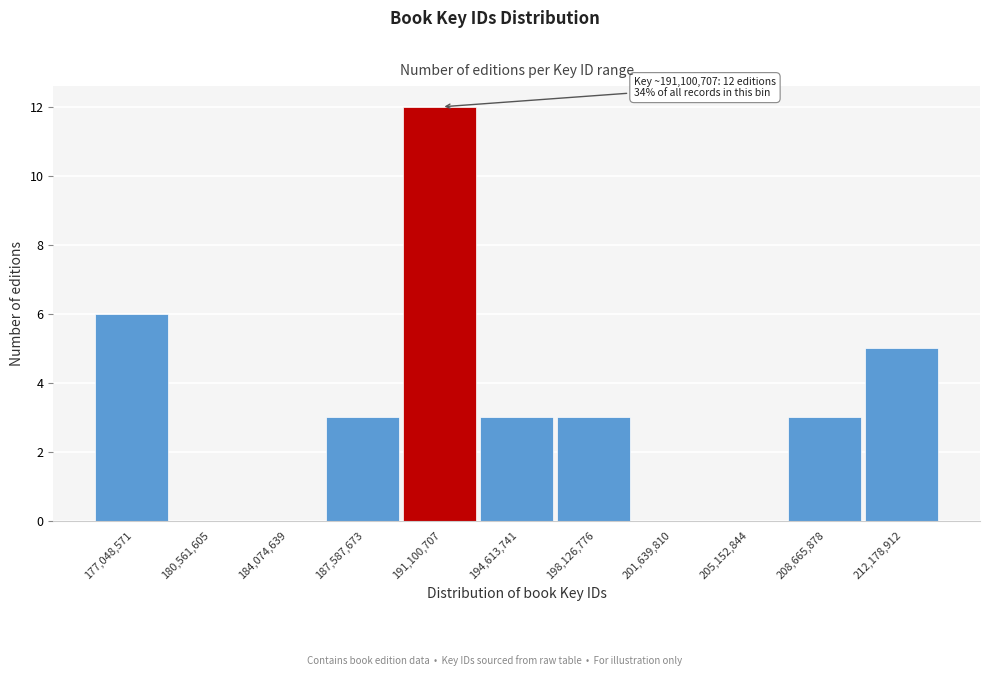

Reading left to right, list all the values displayed in this chart.

177,048,571=6	180,561,605=0	184,074,639=0	187,587,673=3	191,100,707=12	194,613,741=3	198,126,776=3	201,639,810=0	205,152,844=0	208,665,878=3	212,178,912=5